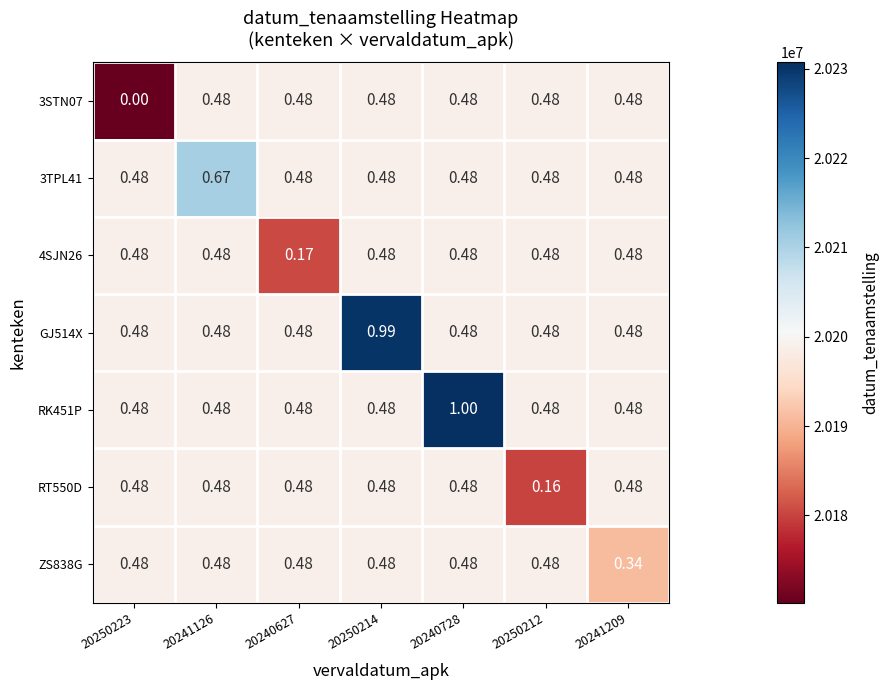

What is the difference between the highest and lowest values at 20241209?

0.1